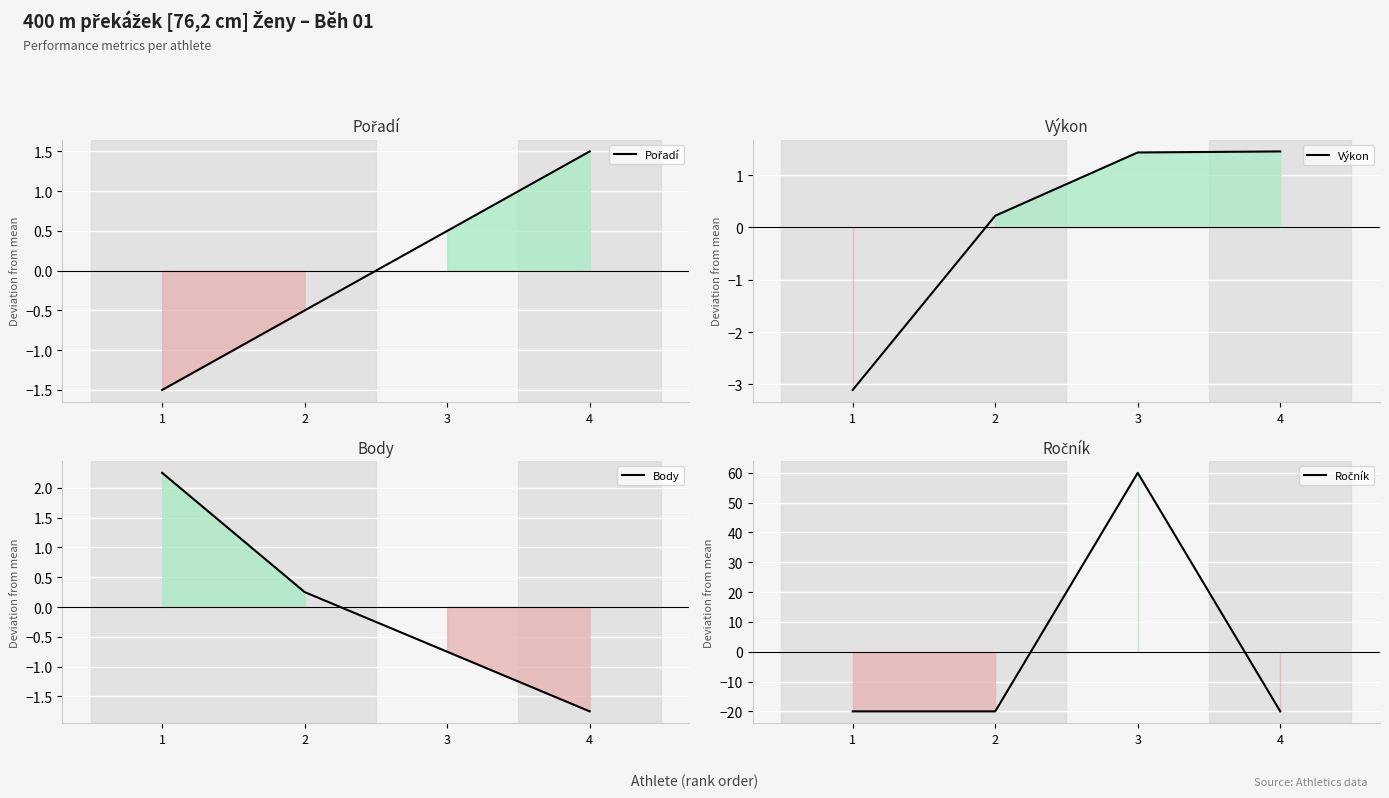

What is the difference between the Ročník values at 4 and 3?

80.0